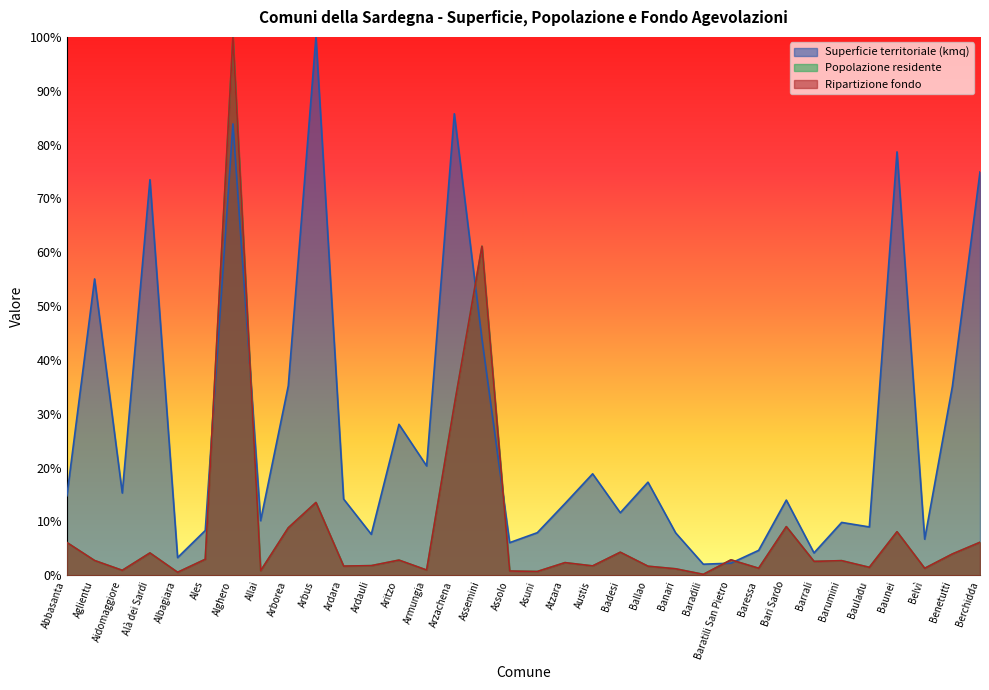

List the series in order of their peak value, lowest first.

Superficie territoriale (kmq), Popolazione residente, Ripartizione fondo